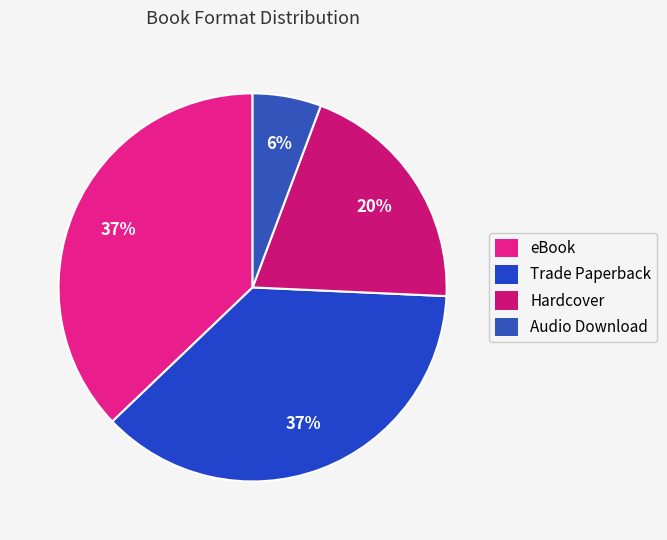

How many slices are in this pie chart?

4